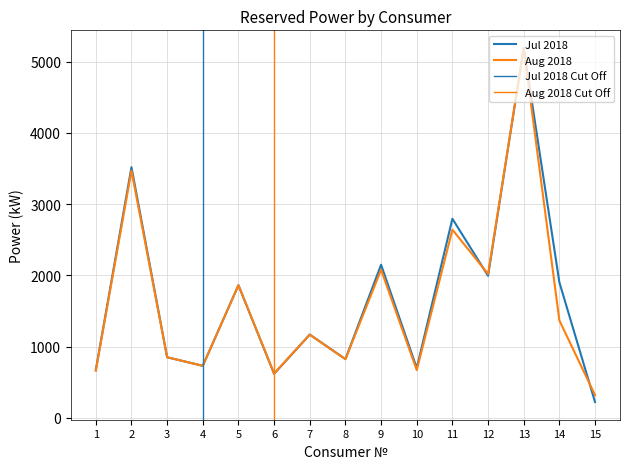

What is the sum of the Aug 2018 values at 1 and 2?

4132.0